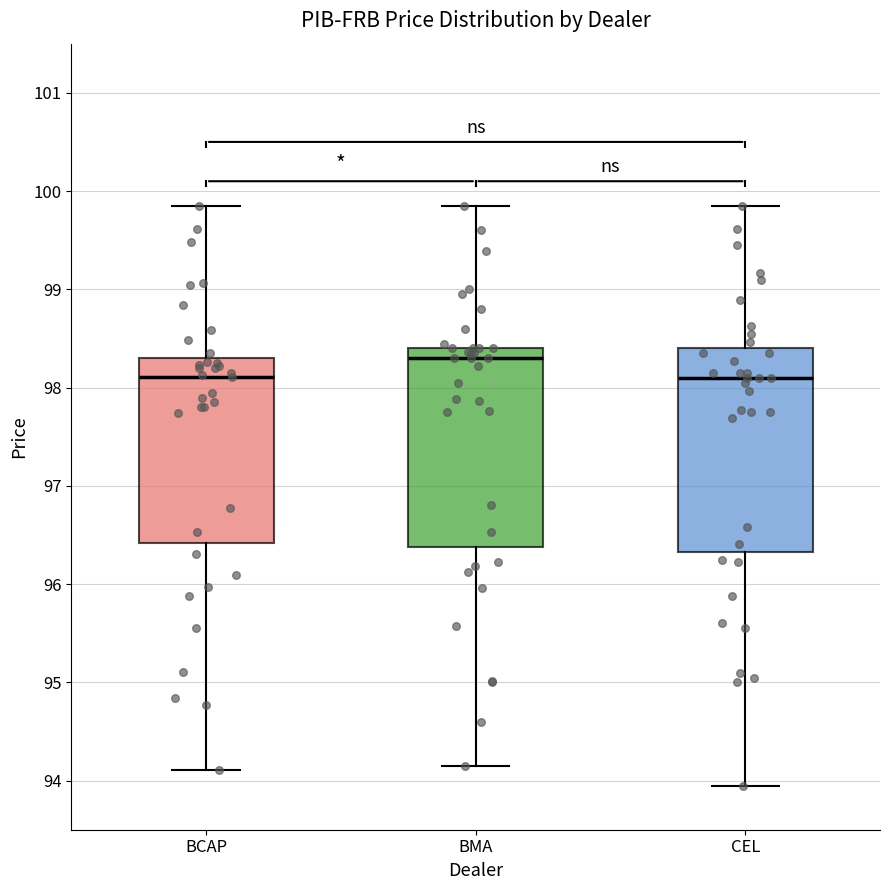

Reading left to right, read every box against the y-axis: the position of its median line, the range the box covers, and the ends of its whiskers. The values are not printed on the chart, so give them approximately, as read against the axis.

BCAP: median 98.1, box 96.4 to 98.3, whiskers 94.1 to 99.9
BMA: median 98.3, box 96.4 to 98.4, whiskers 94.2 to 99.9
CEL: median 98.1, box 96.3 to 98.4, whiskers 94.0 to 99.9